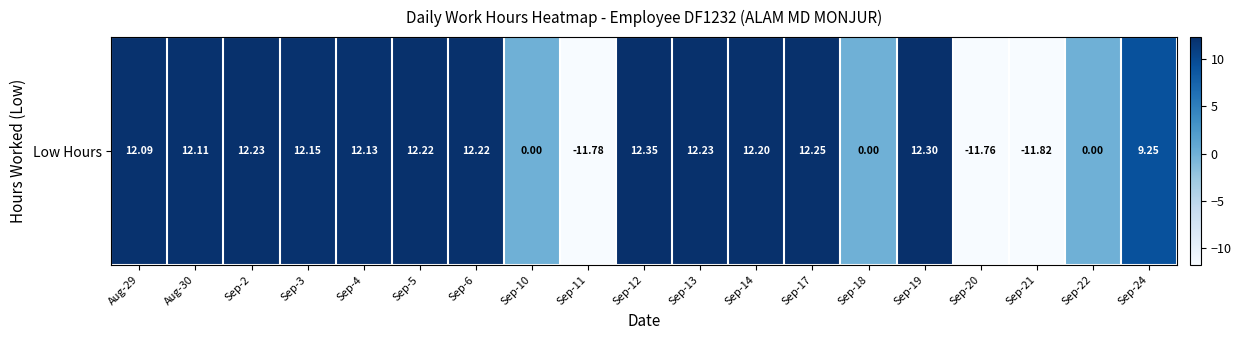

What is the average value?

6.3